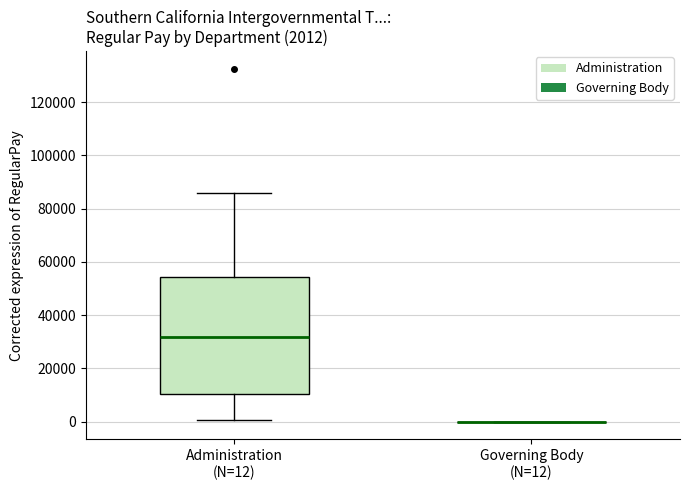

Which box is the tallest, from its lower edge to its upper edge?

Administration (N=12)